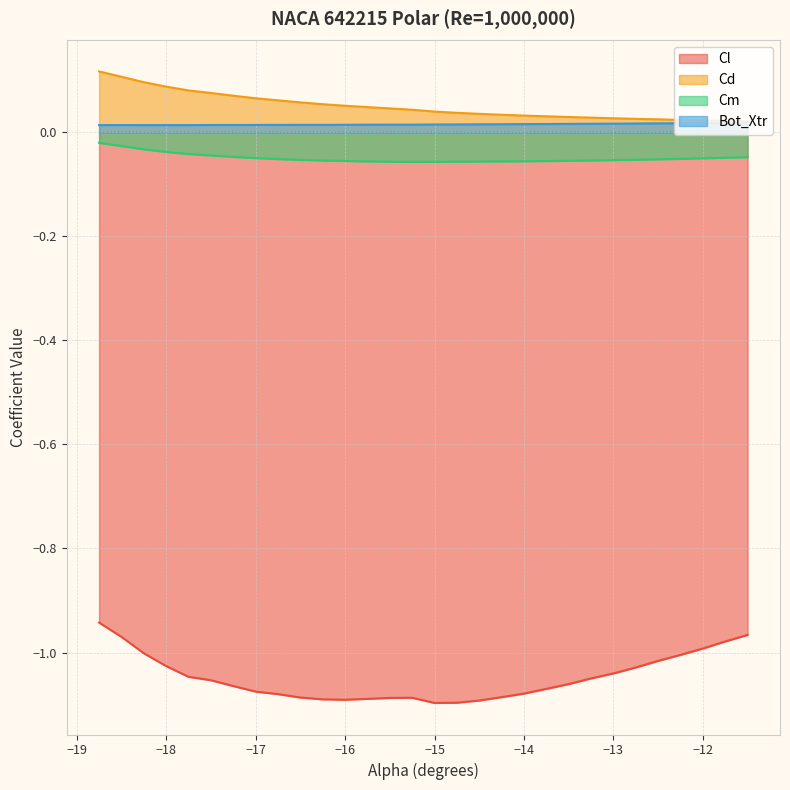

List the series in order of their peak value, lowest first.

Cl, Cm, Bot_Xtr, Cd